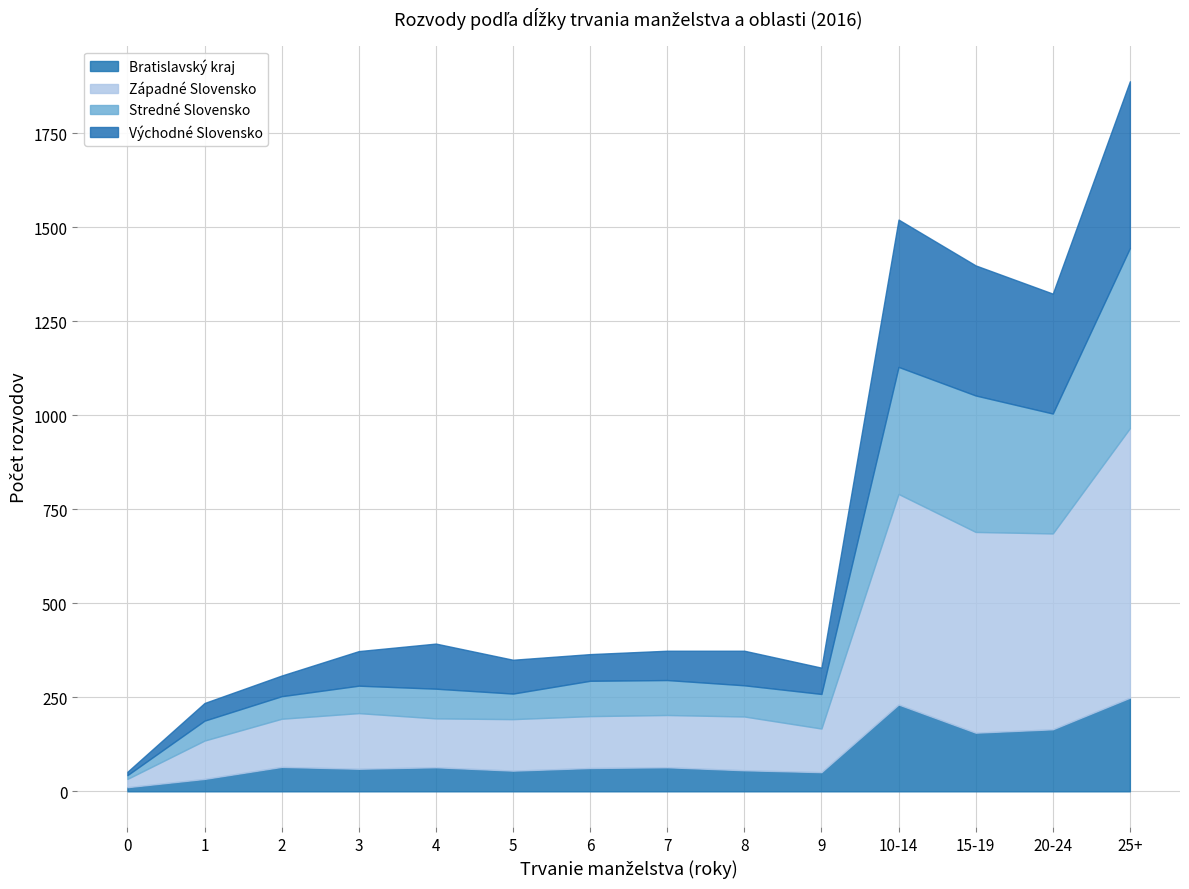

What are all the series names shown in the legend?

Bratislavský kraj, Západné Slovensko, Stredné Slovensko, Východné Slovensko